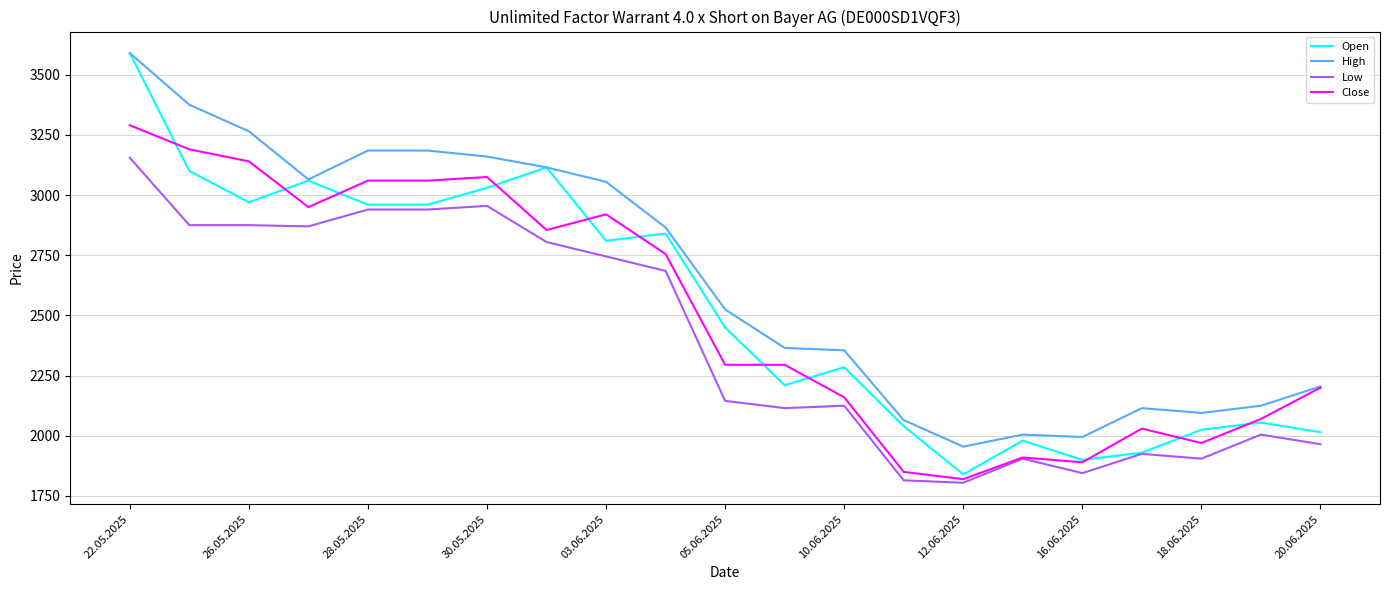

True or false: High and Low cross at least once.

False